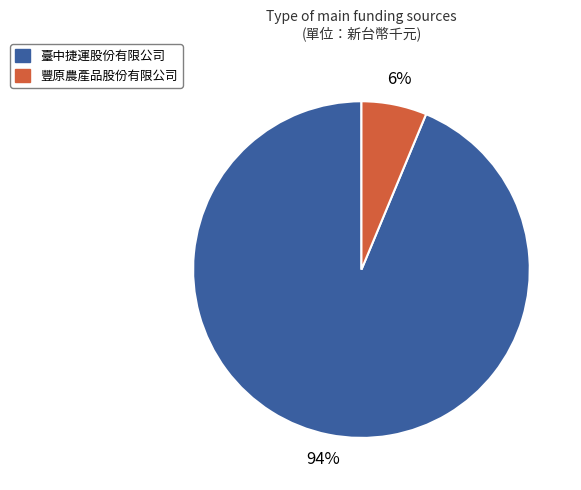

How many segments does this pie chart have?

2